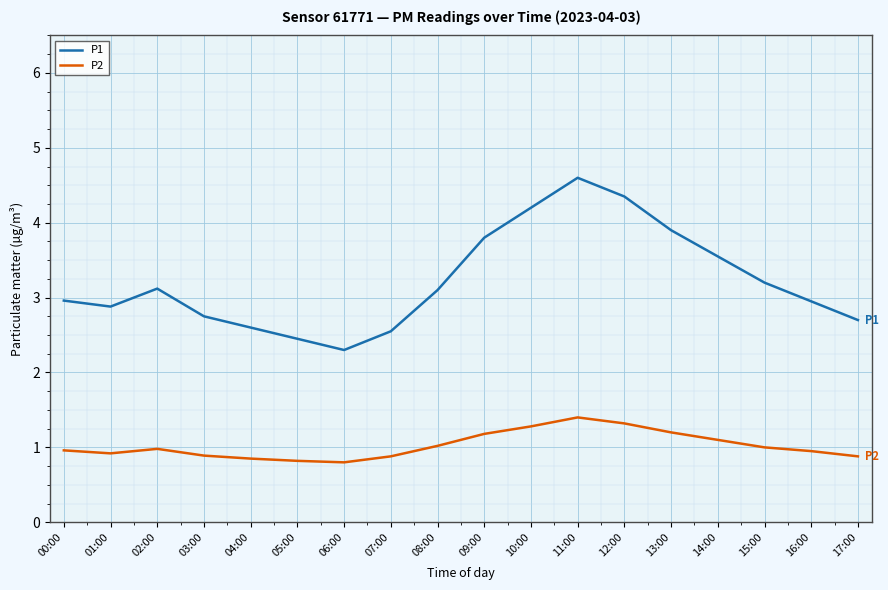

How many lines are shown in the chart?

2